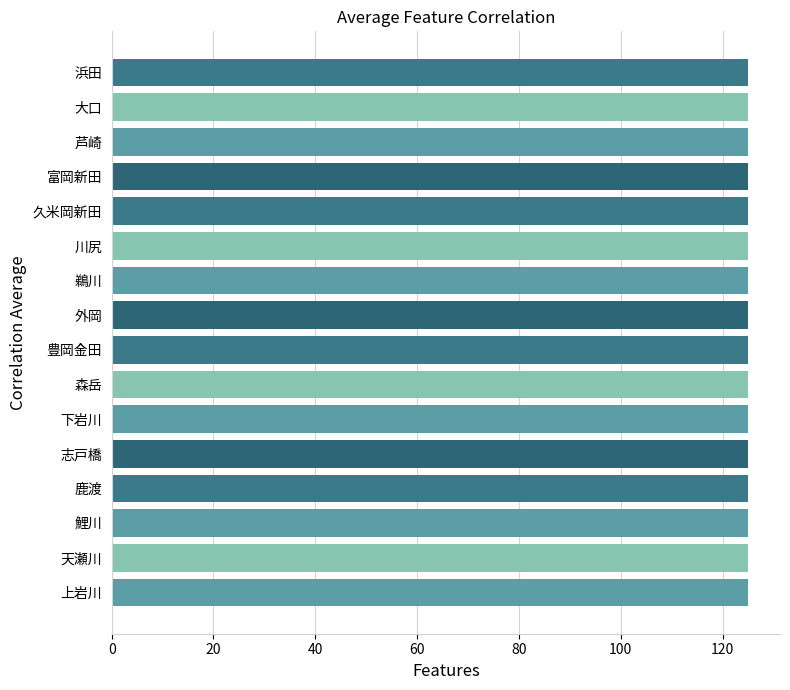

At which category does the chart reach its peak across all series?

天瀬川